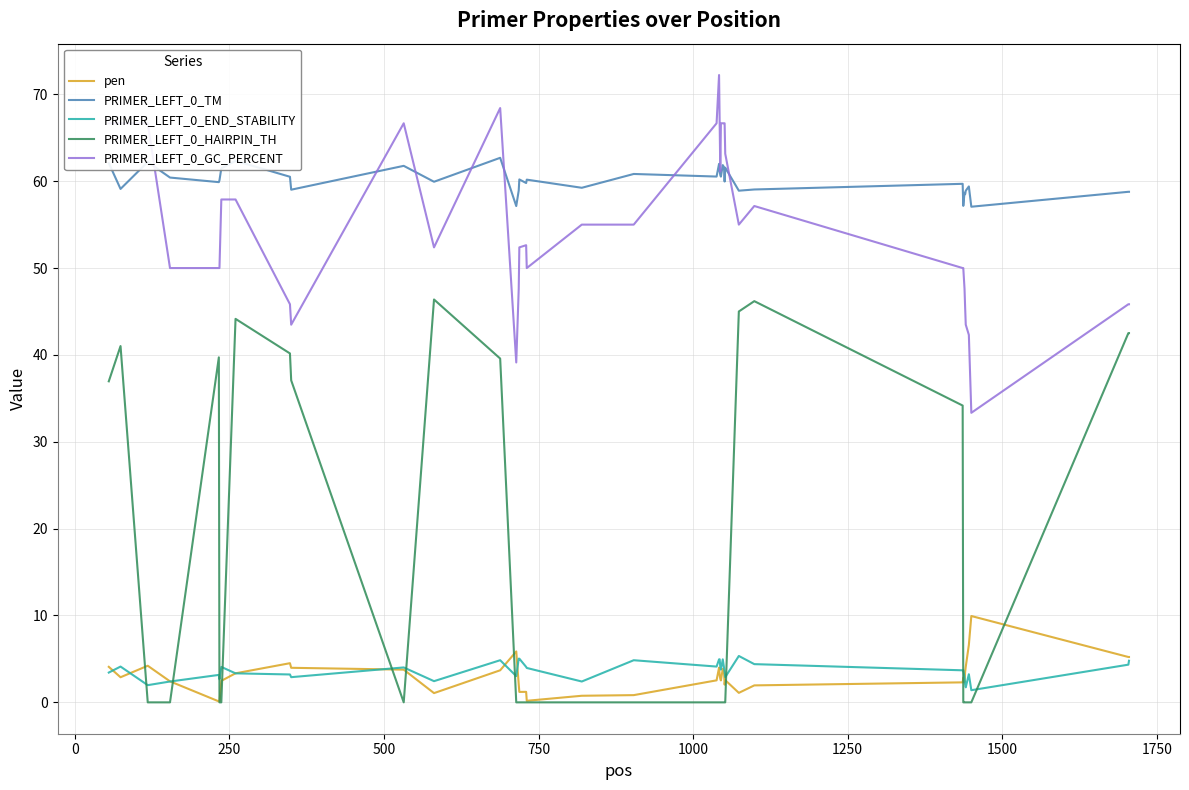

True or false: PRIMER_LEFT_0_GC_PERCENT and PRIMER_LEFT_0_END_STABILITY cross at least once.

False